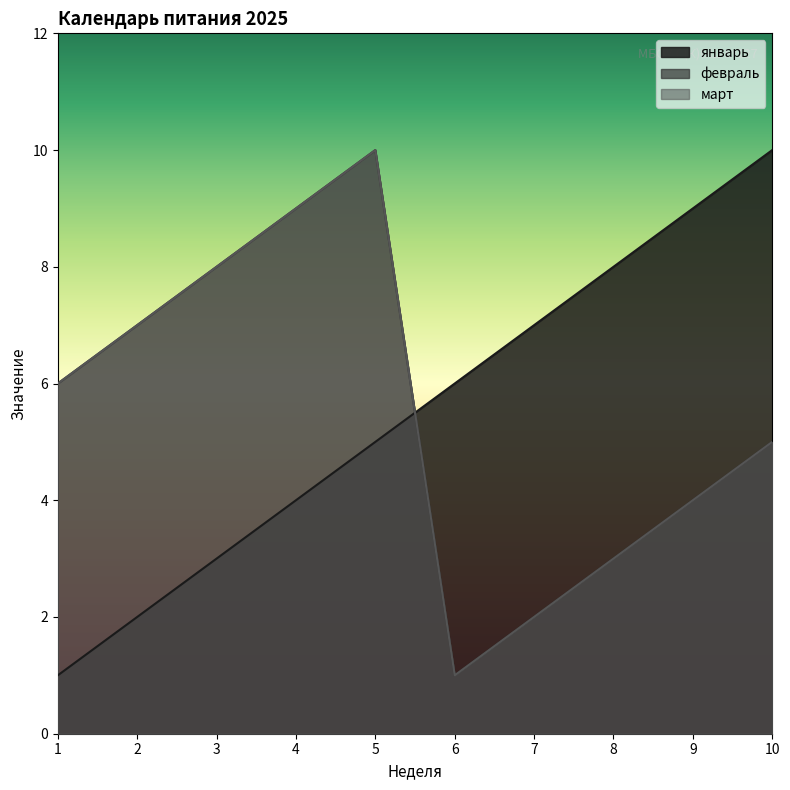

At which category does the chart reach its minimum across all series?

1